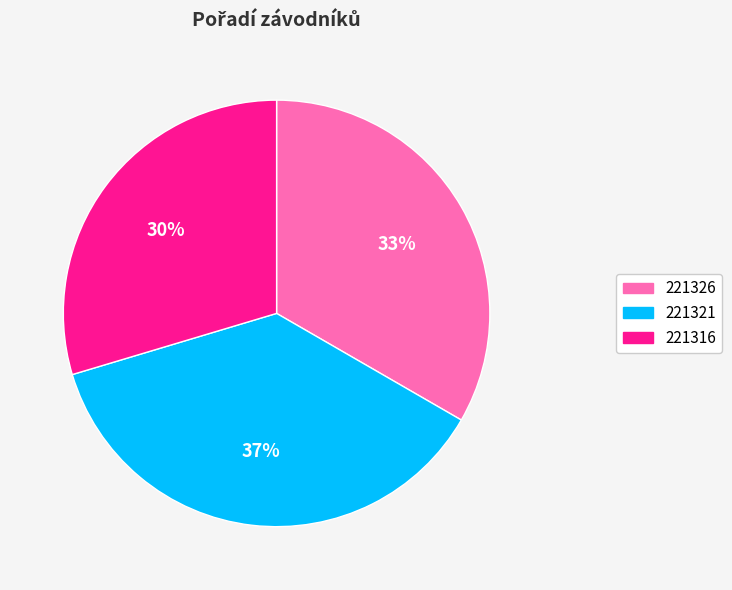

Which category has the smallest portion of the pie?

221316